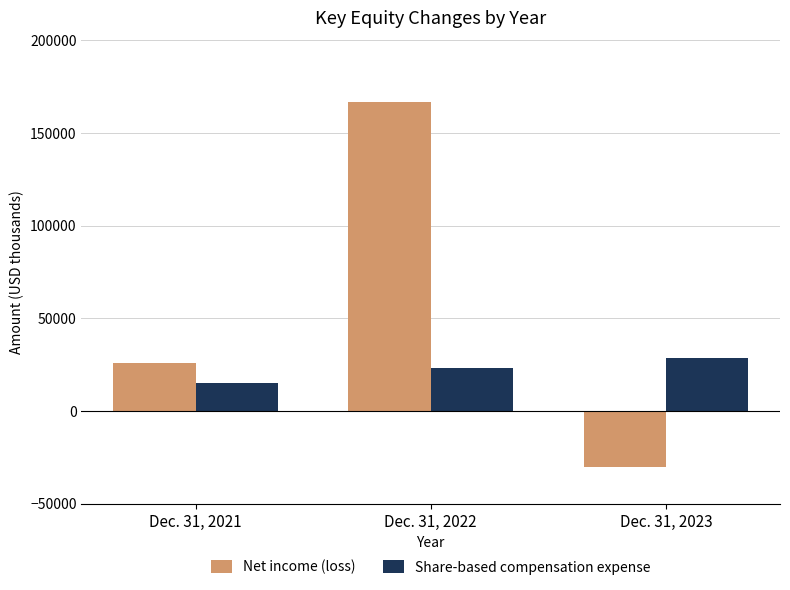

What is the value of the Share-based compensation expense bar at the 2nd from the left?

22994